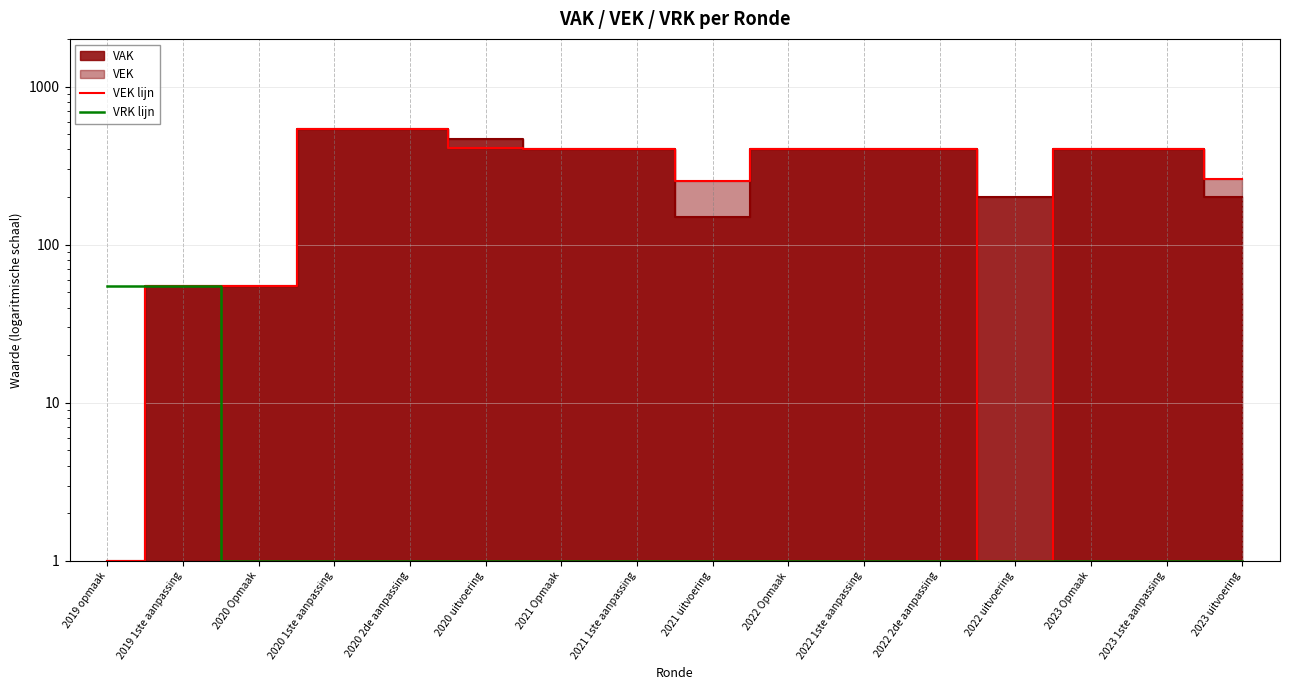

What is the greatest value displayed?

540